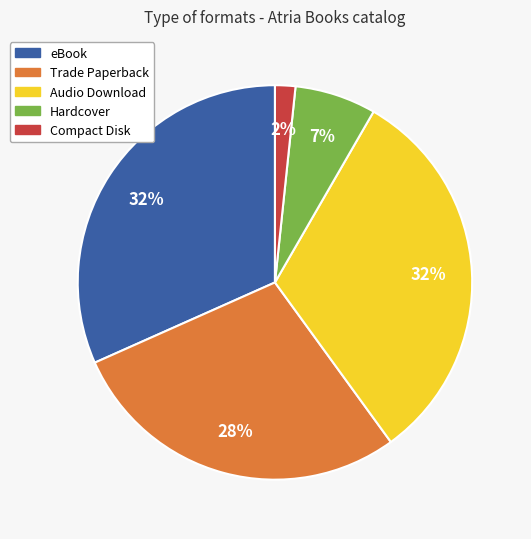

Combined, do Hardcover and eBook account for over 50%?

No